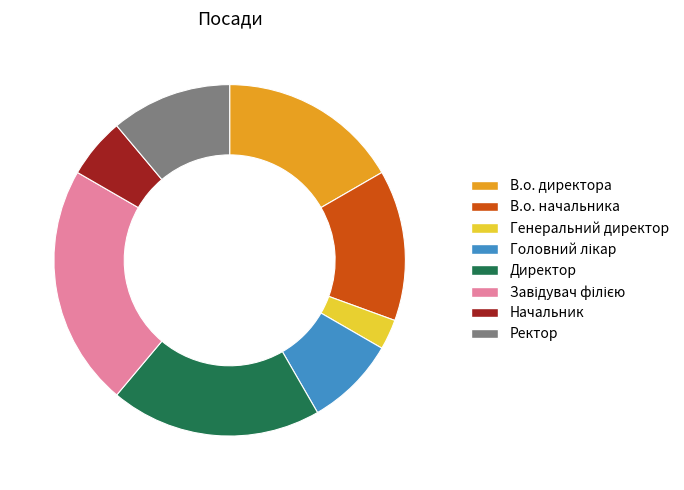

Which slice is the smallest?

Генеральний директор